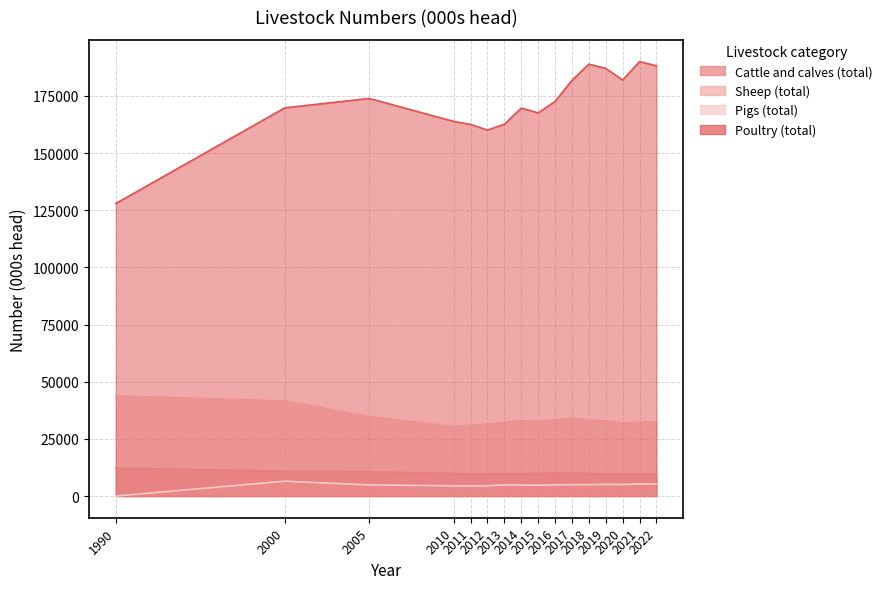

At which label does Sheep (total) first exceed 33580?

1990